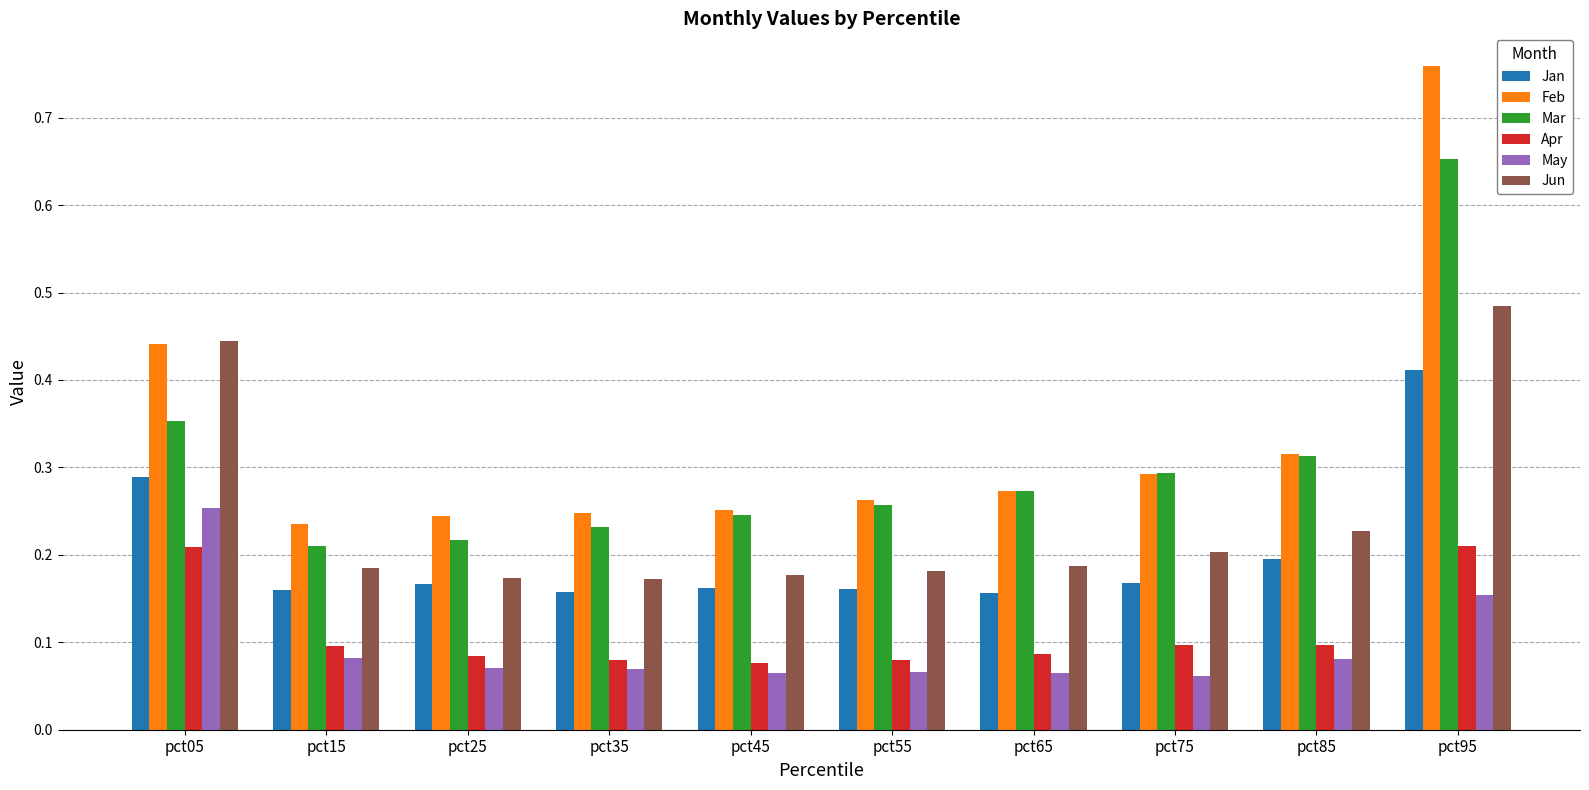

Which series has the largest range (max minus min)?

Feb